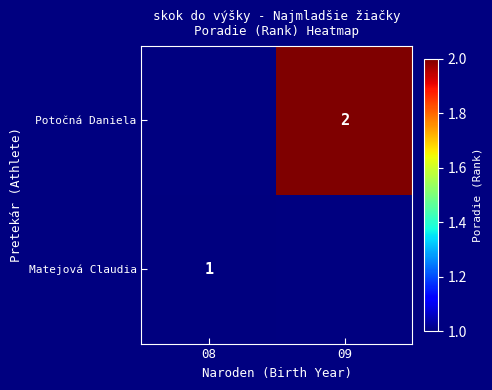

True or false: Potočná Daniela has a value of 2 at 09.

True